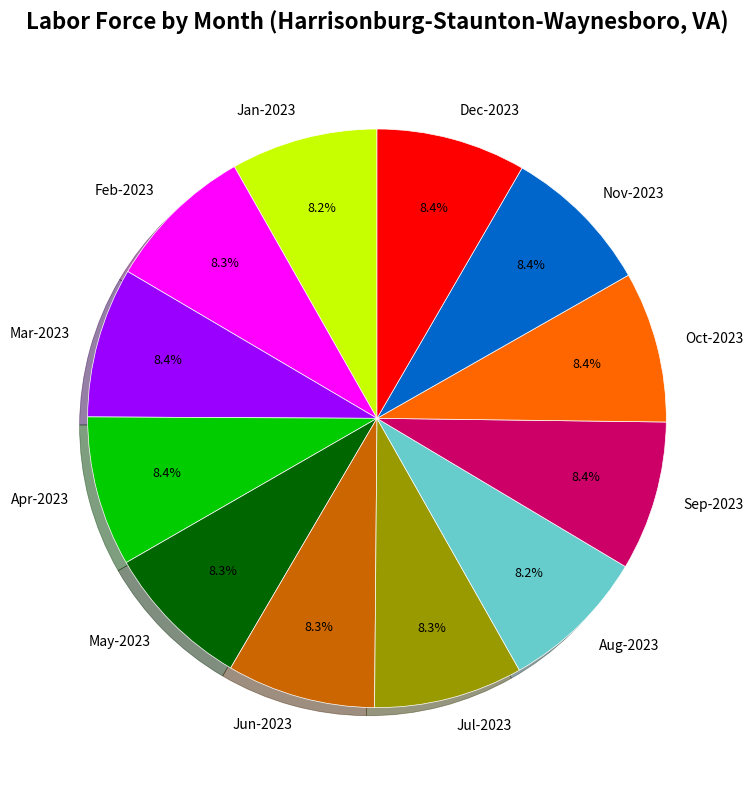

Does any single category account for the majority?

No